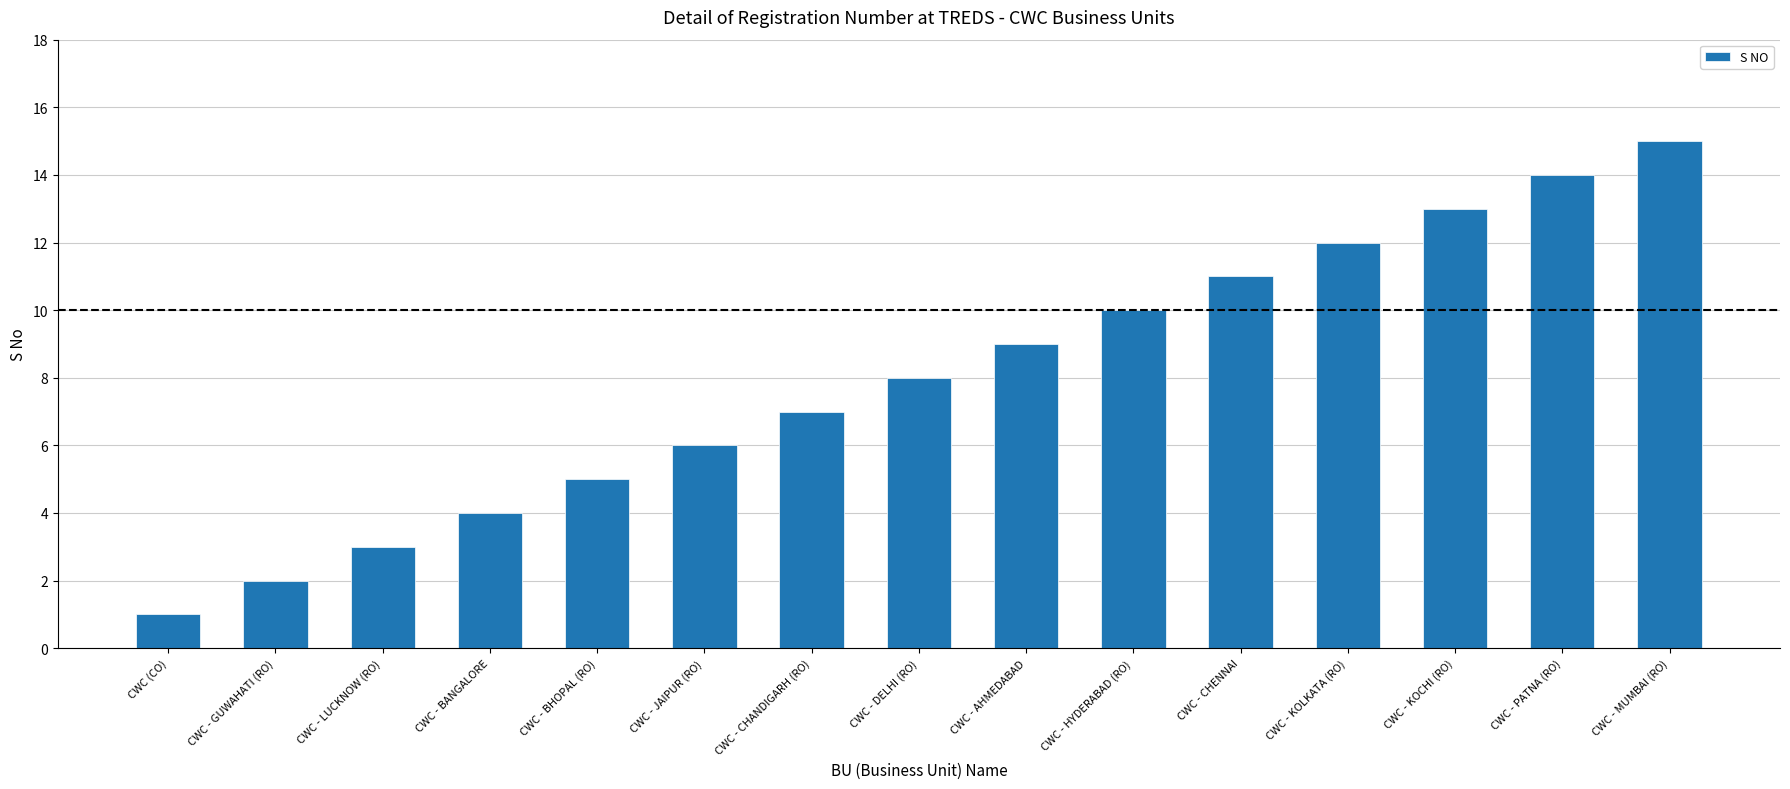

How many data points does each series have?

15